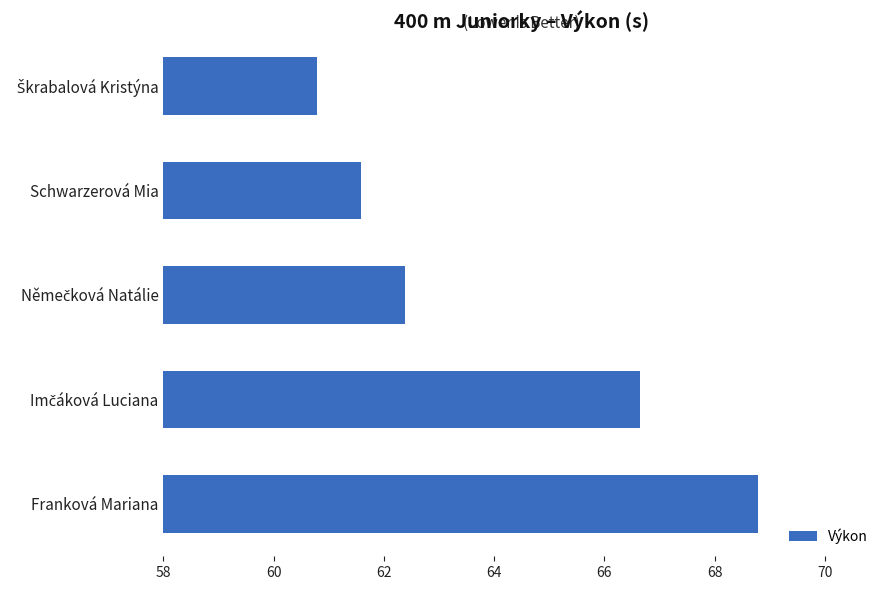

What is the greatest value displayed?

68.8